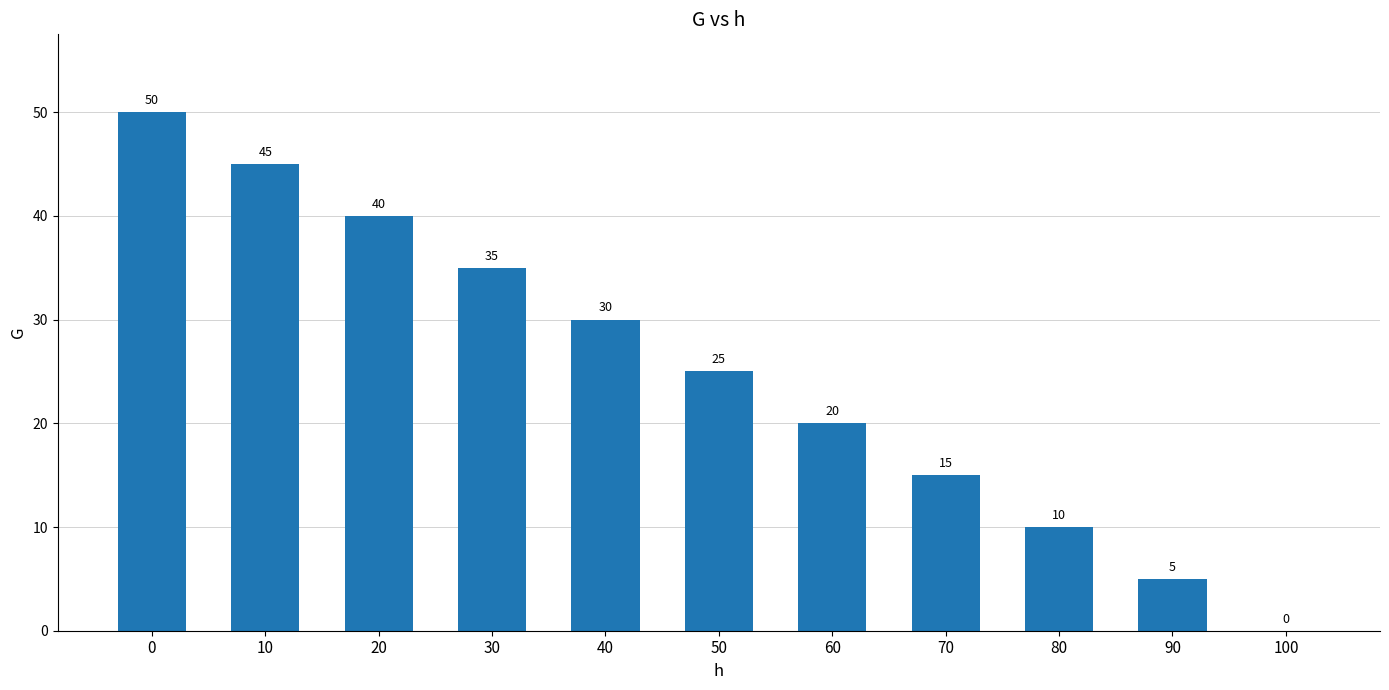

What is the ratio of the value at 60 to the value at 30?

0.6